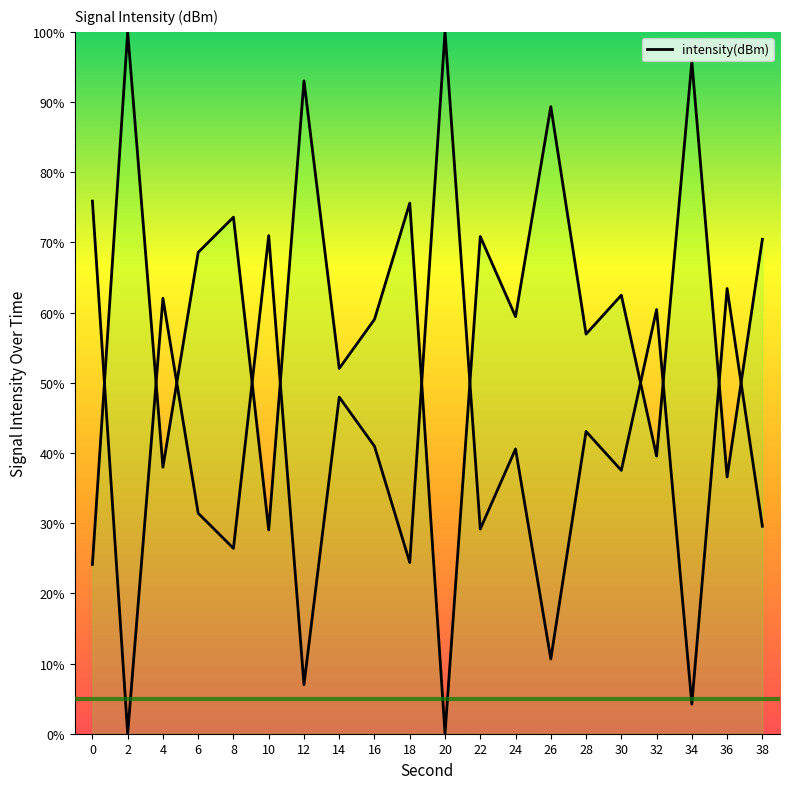

At which label is the value closest to 50?

14